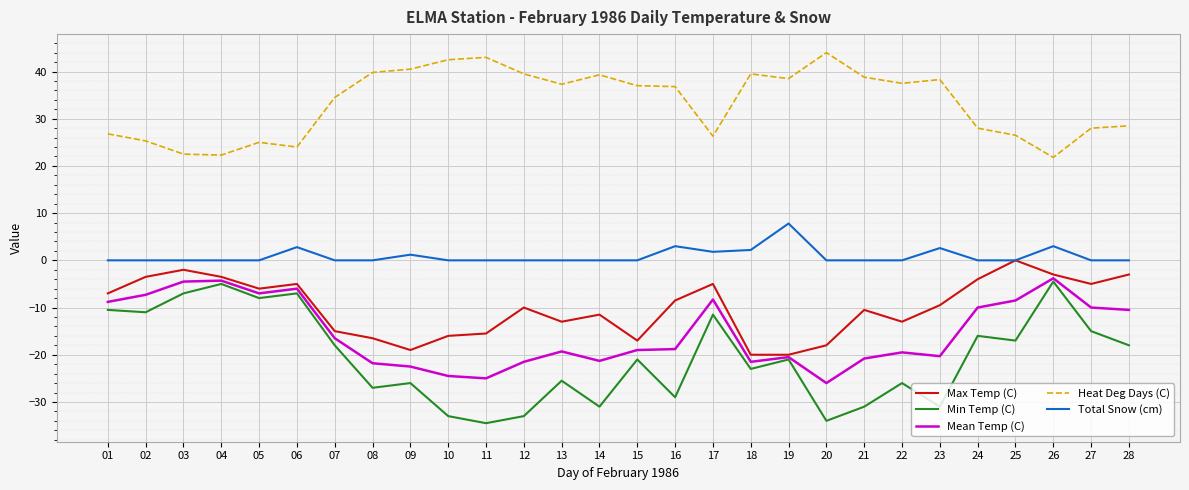

Is it true that Mean Temp (C) equals -21.5 at 12?

True